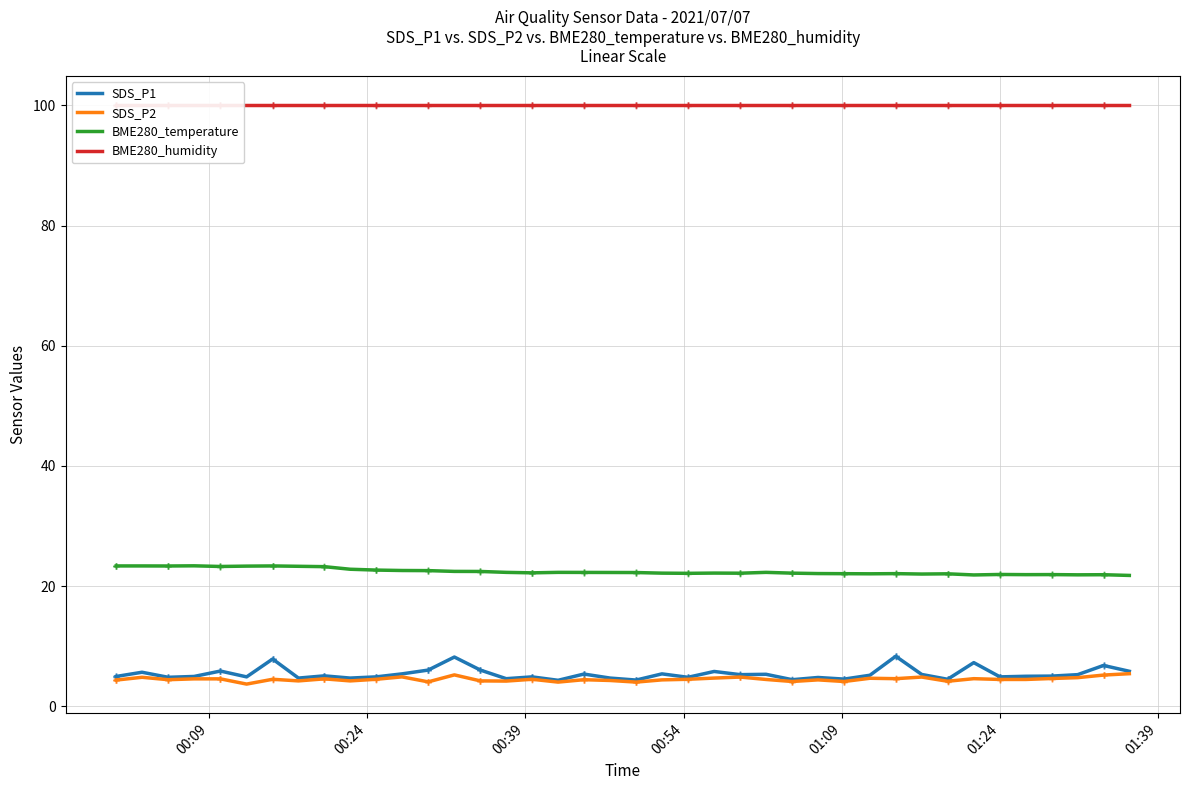

True or false: SDS_P2 has more than 0 points higher than both neighbors.

True